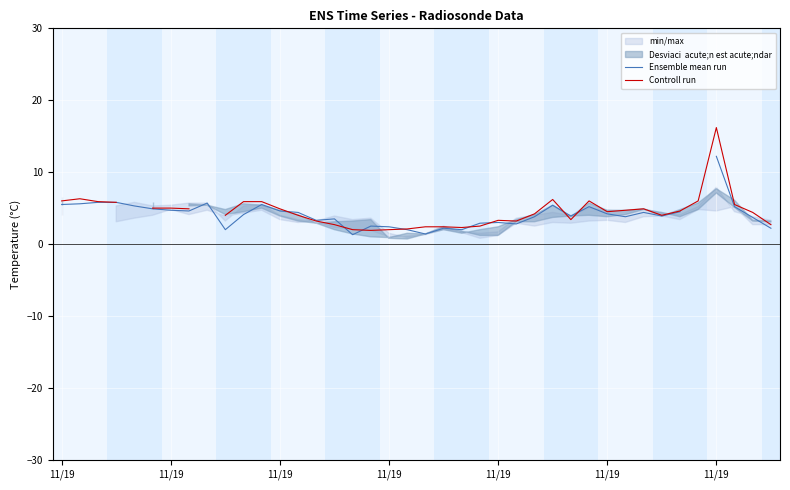

True or false: Controll run has a value of 5.7 at 14.

False